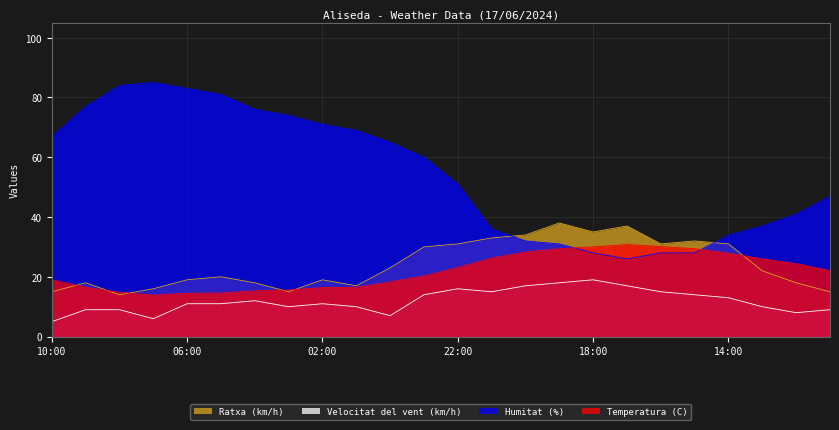

Is it true that Humitat (%) equals 28.0 at 16:00?

True